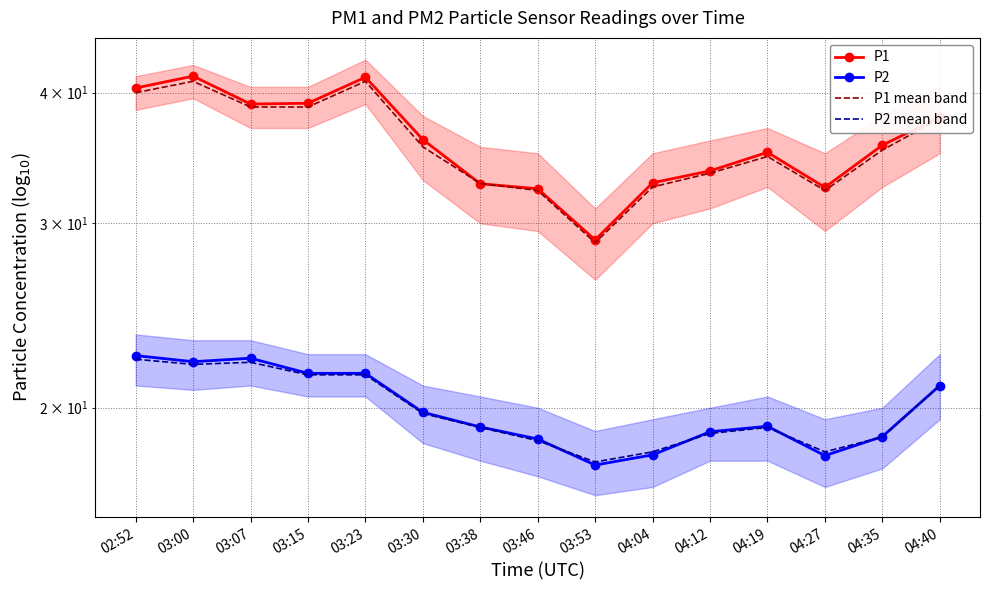

Where is the first local minimum for P2?

03:00